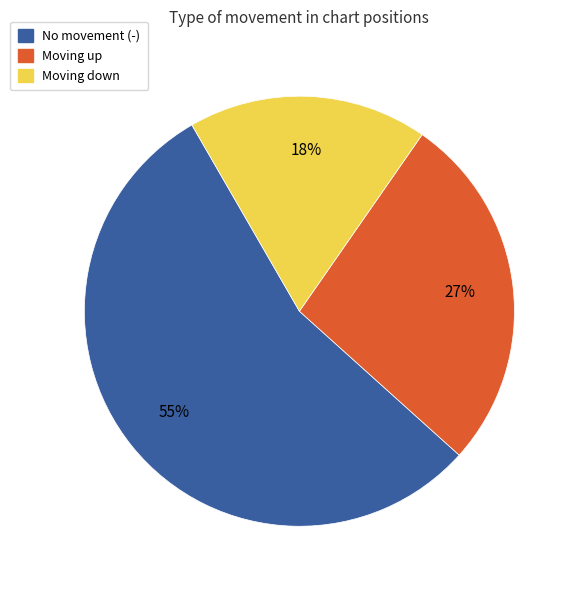

Is there a majority slice in this chart?

Yes